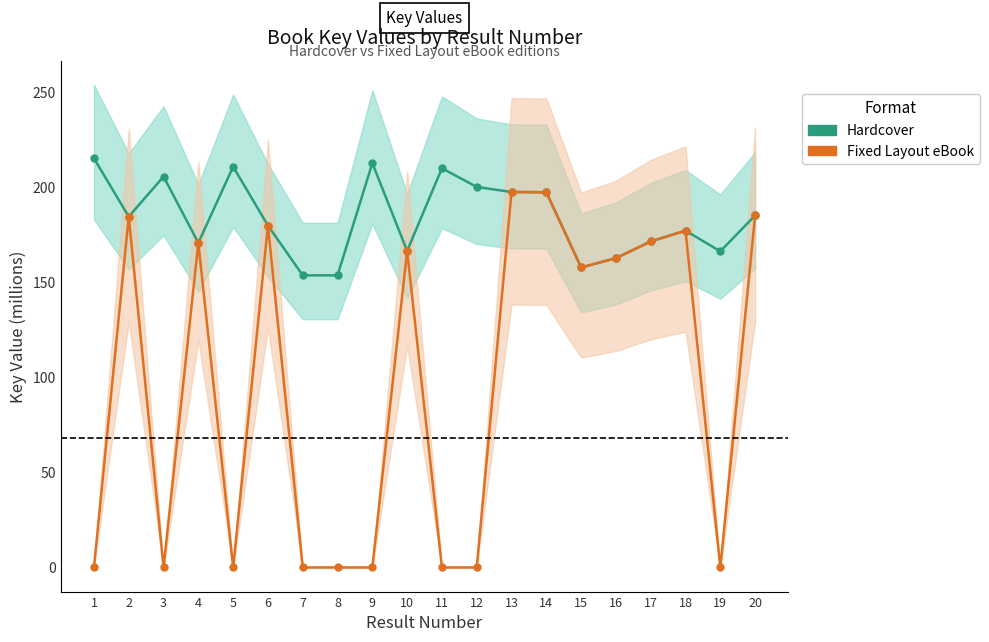

The value of Hardcover at 3 is 334.7. True or false?

False